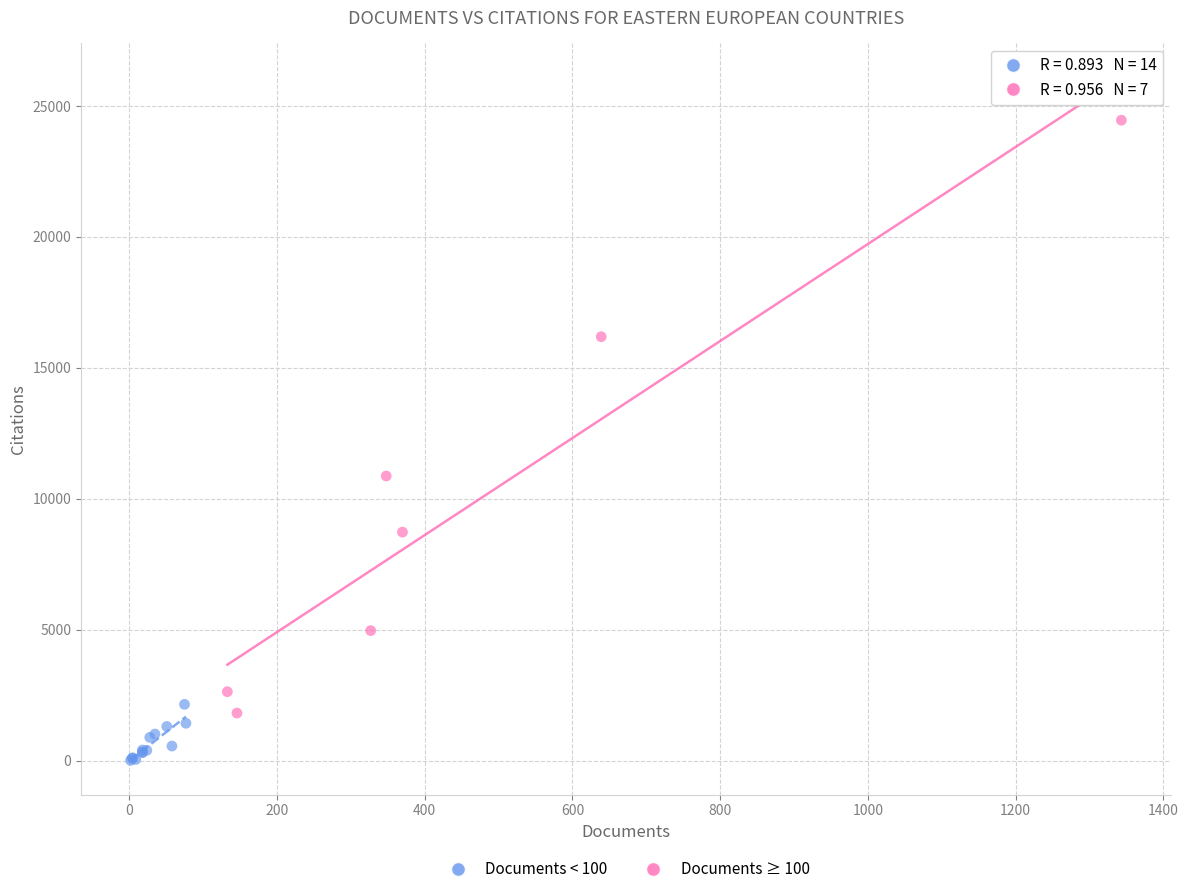

Which series contains the highest Y value?

Documents ≥ 100